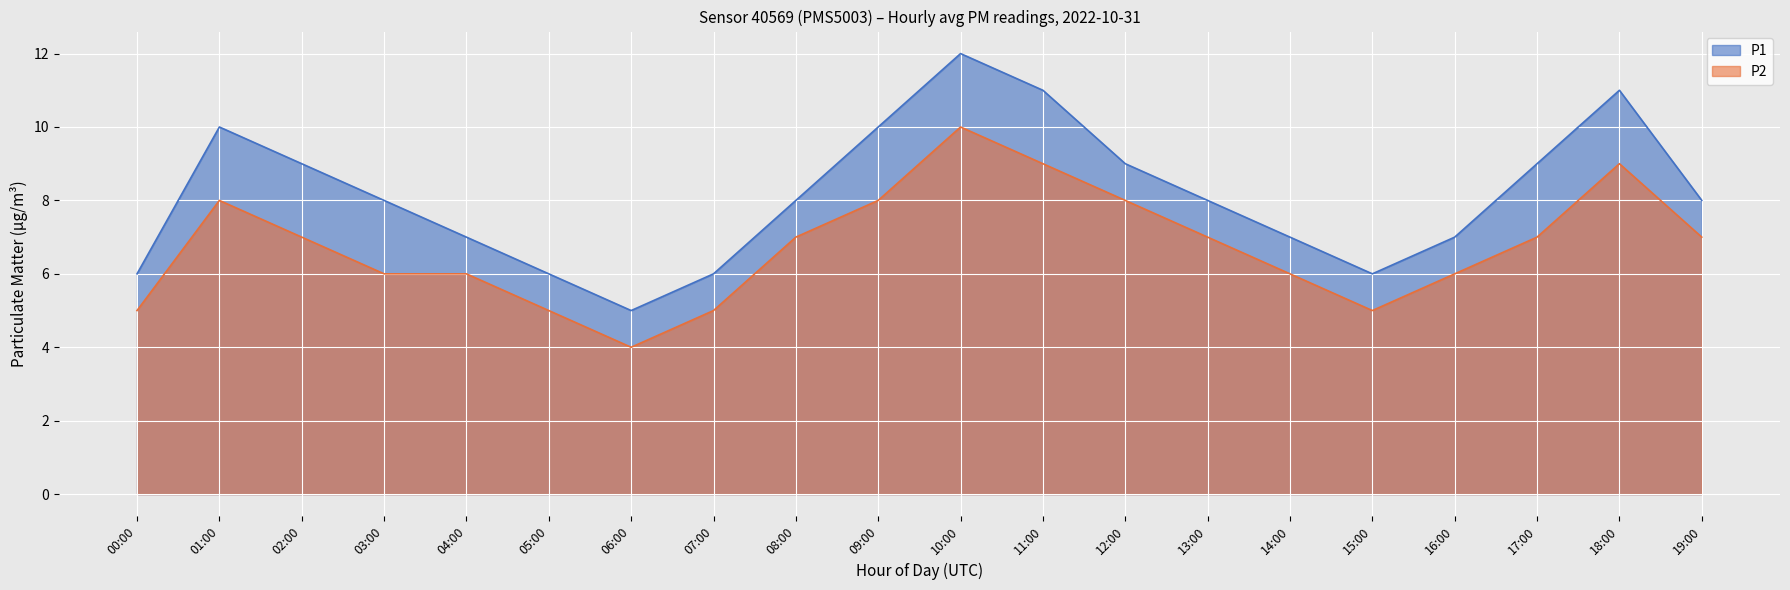

Is it true that P2 equals 9 at 18:00?

True